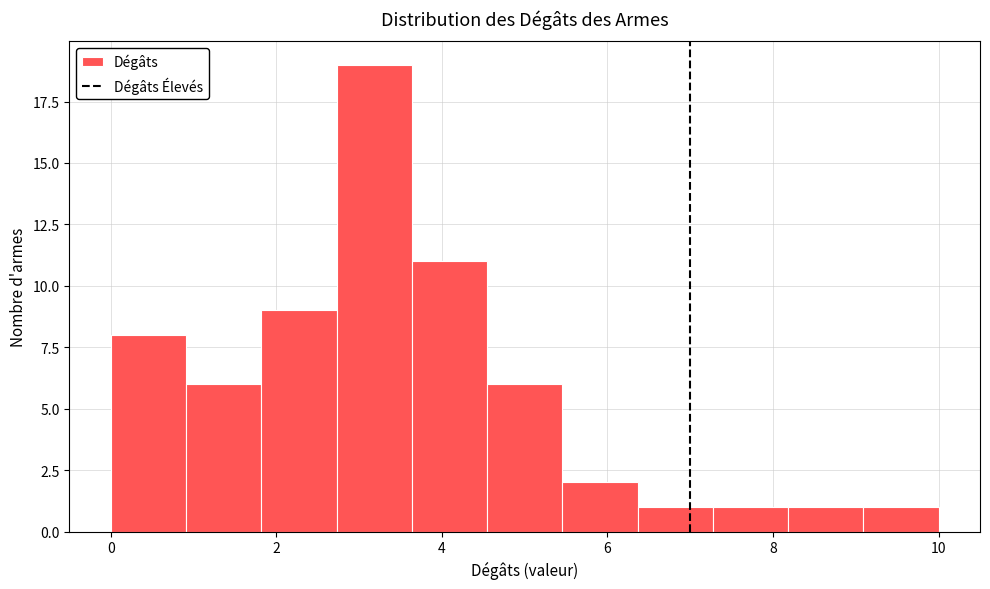

Over which range of the x-axis is the bar tallest?

2.8 to 3.6